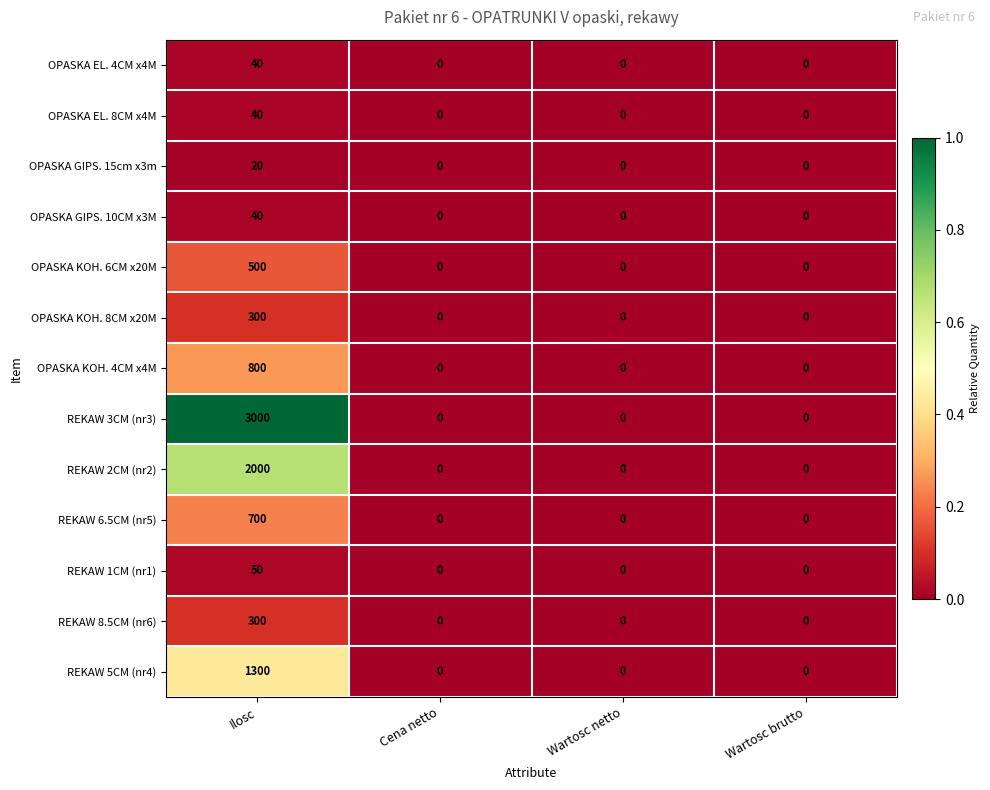

The value of OPASKA EL. 4CM x4M at Wartosc brutto is -24. True or false?

False